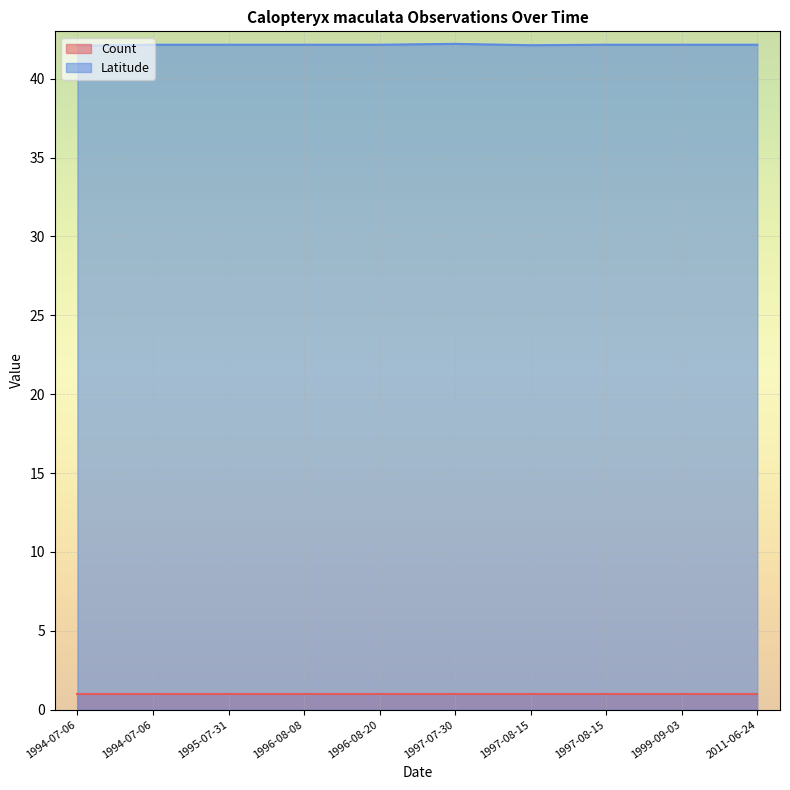

True or false: the data has more than 0 interior local peaks.

True